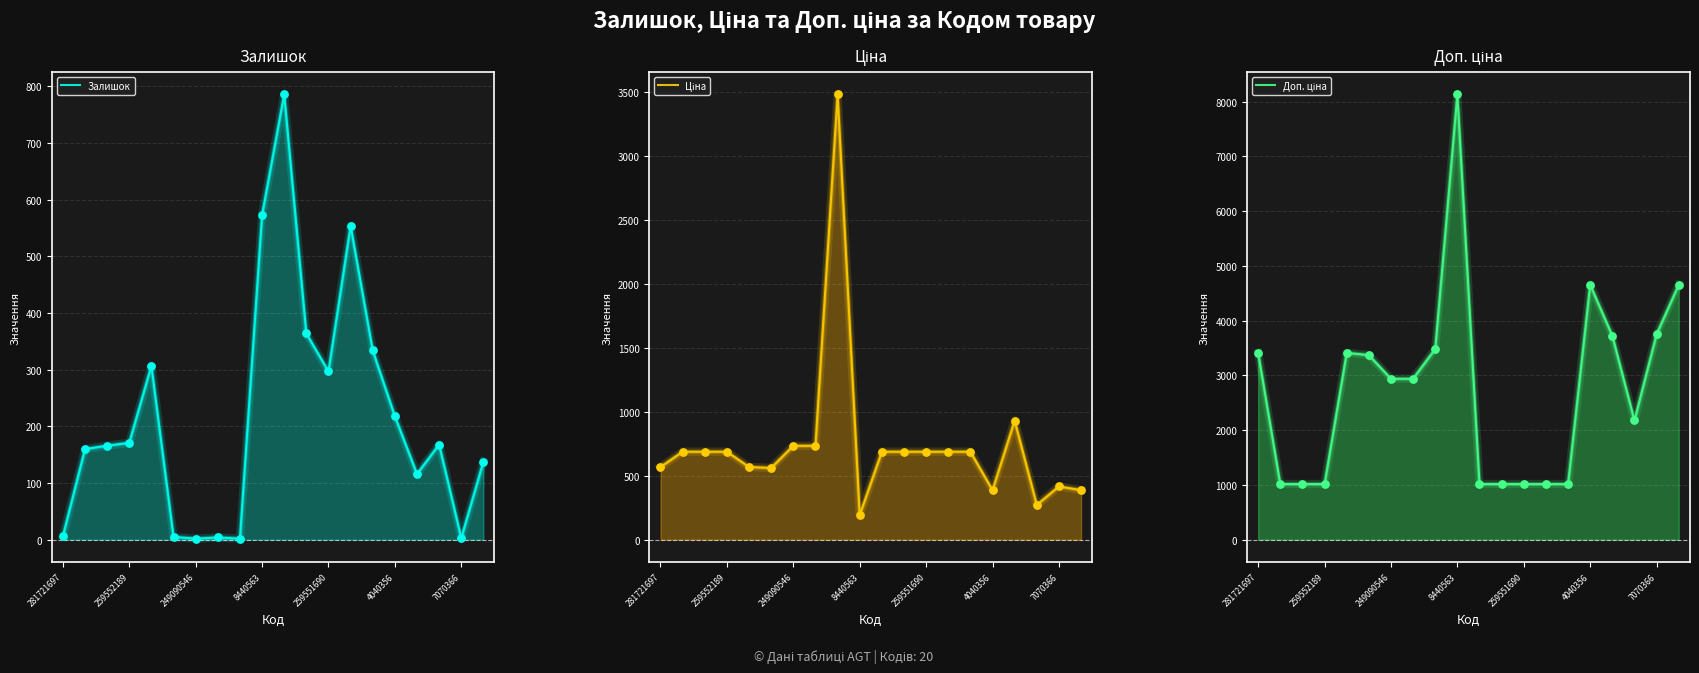

Which series contains the lowest Y value?

Залишок